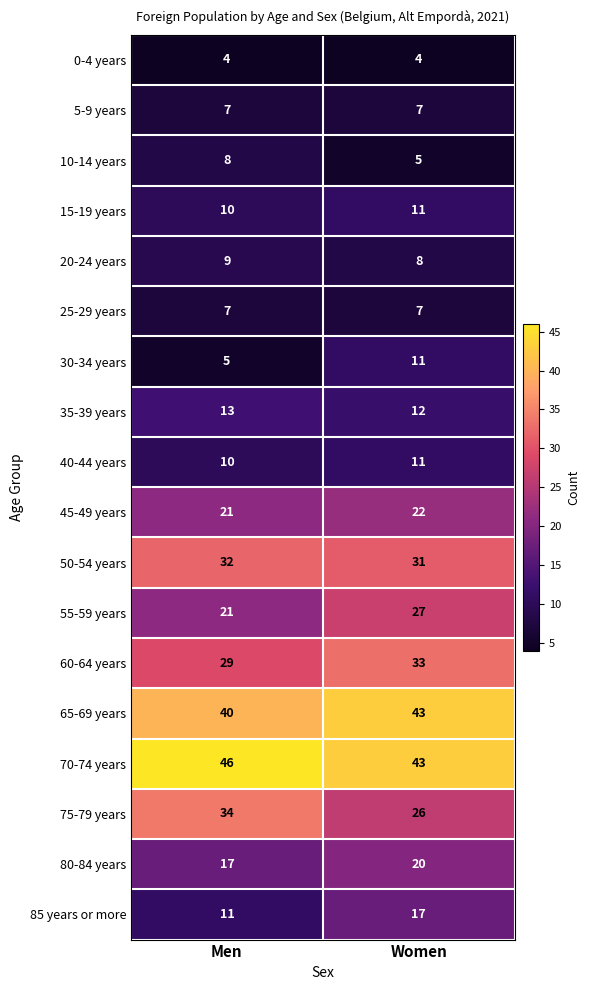

What is the difference between the 75-79 years values at Men and Women?

8